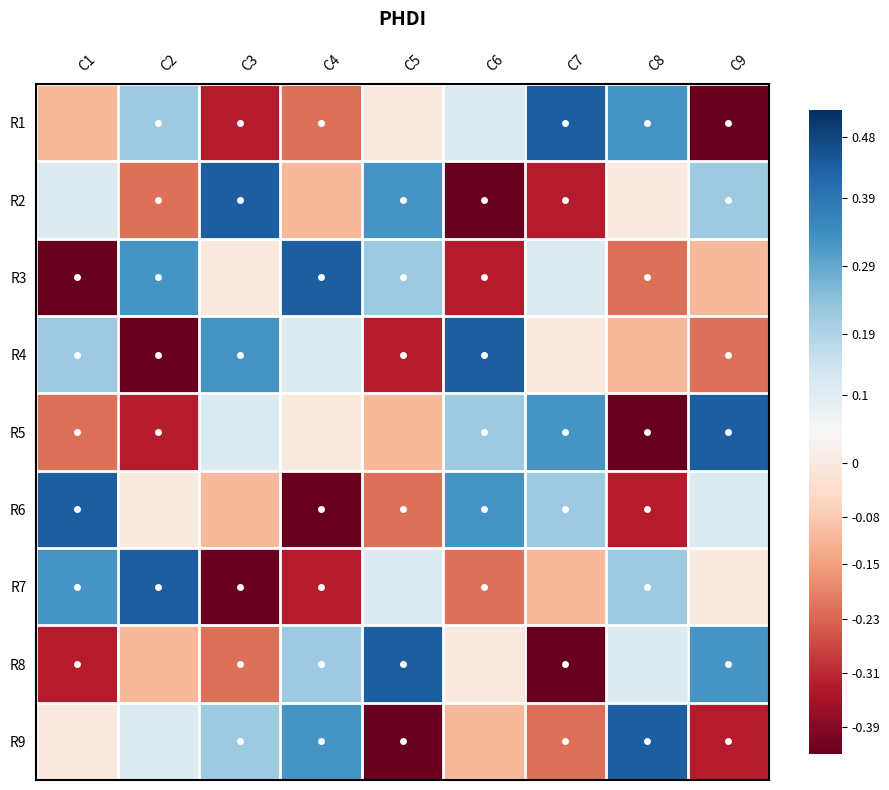

Reading left to right, transcribe all the data shown in this chart.

R1: C1=-0.1	C2=0.2	C3=-0.3	C4=-0.2	C5=0.0	C6=0.1	C7=0.4	C8=0.3	C9=-0.4
R2: C1=0.1	C2=-0.2	C3=0.4	C4=-0.1	C5=0.3	C6=-0.4	C7=-0.3	C8=0.0	C9=0.2
R3: C1=-0.4	C2=0.3	C3=0.0	C4=0.4	C5=0.2	C6=-0.3	C7=0.1	C8=-0.2	C9=-0.1
R4: C1=0.2	C2=-0.4	C3=0.3	C4=0.1	C5=-0.3	C6=0.4	C7=0.0	C8=-0.1	C9=-0.2
R5: C1=-0.2	C2=-0.3	C3=0.1	C4=0.0	C5=-0.1	C6=0.2	C7=0.3	C8=-0.4	C9=0.4
R6: C1=0.4	C2=0.0	C3=-0.1	C4=-0.4	C5=-0.2	C6=0.3	C7=0.2	C8=-0.3	C9=0.1
R7: C1=0.3	C2=0.4	C3=-0.4	C4=-0.3	C5=0.1	C6=-0.2	C7=-0.1	C8=0.2	C9=0.0
R8: C1=-0.3	C2=-0.1	C3=-0.2	C4=0.2	C5=0.4	C6=0.0	C7=-0.4	C8=0.1	C9=0.3
R9: C1=0.0	C2=0.1	C3=0.2	C4=0.3	C5=-0.4	C6=-0.1	C7=-0.2	C8=0.4	C9=-0.3